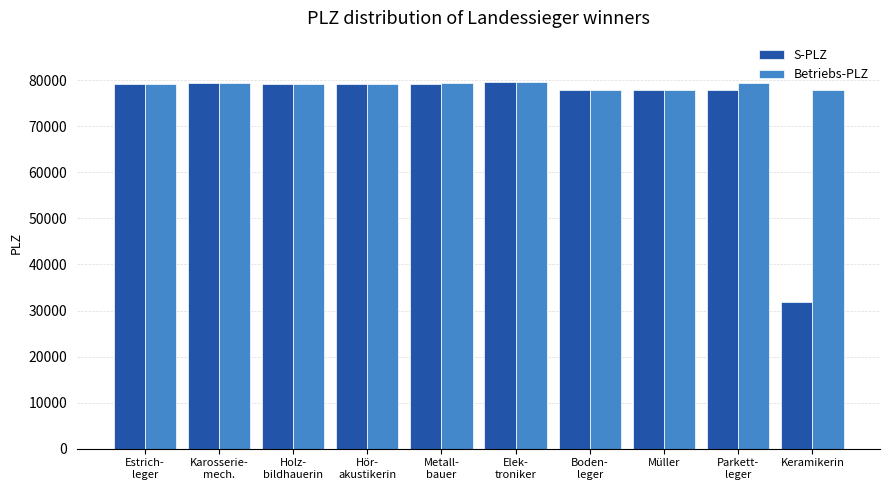

What is the greatest value displayed?

79650